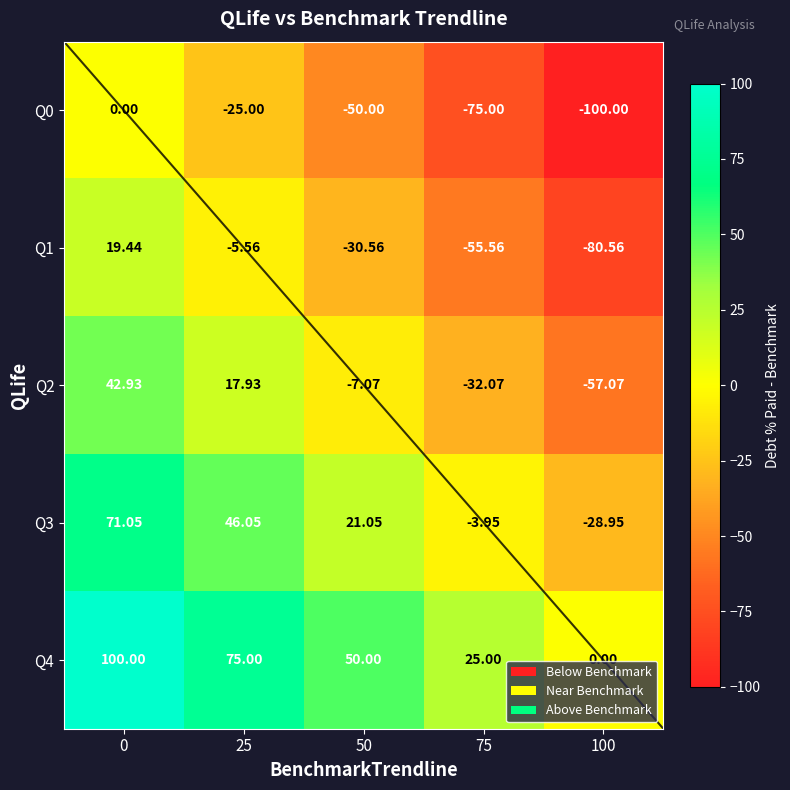

How many categories are shown in the chart?

5